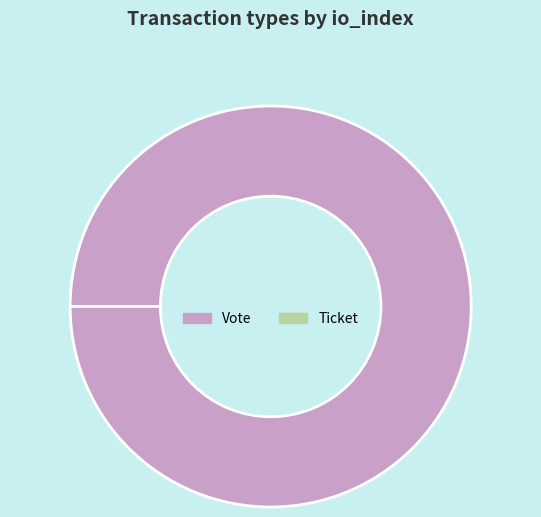

To the nearest percent, what percentage of the pie is Vote?

100%